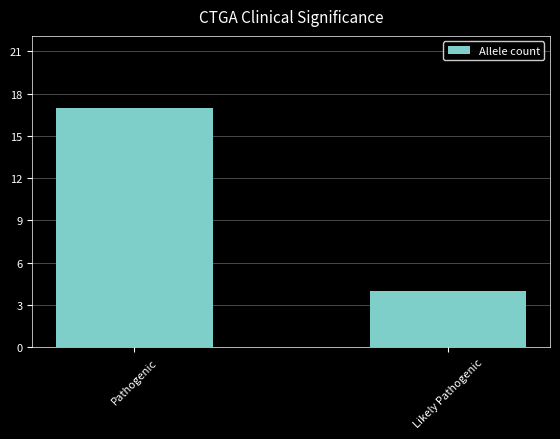

What is the value of the 2nd bar from the left?

4